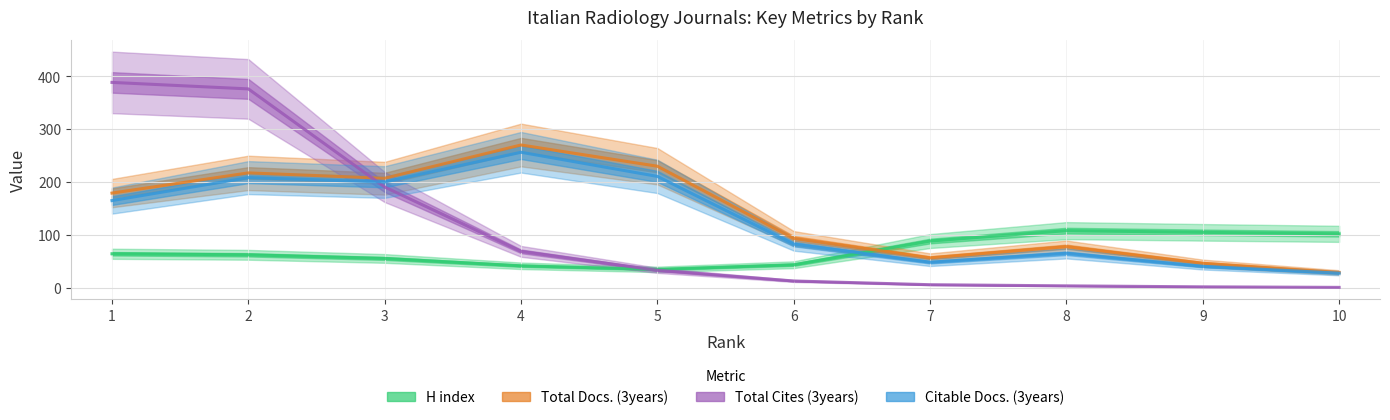

At 5, list the series in order from smallest to largest.

Total Cites (3years), H index, Citable Docs. (3years), Total Docs. (3years)